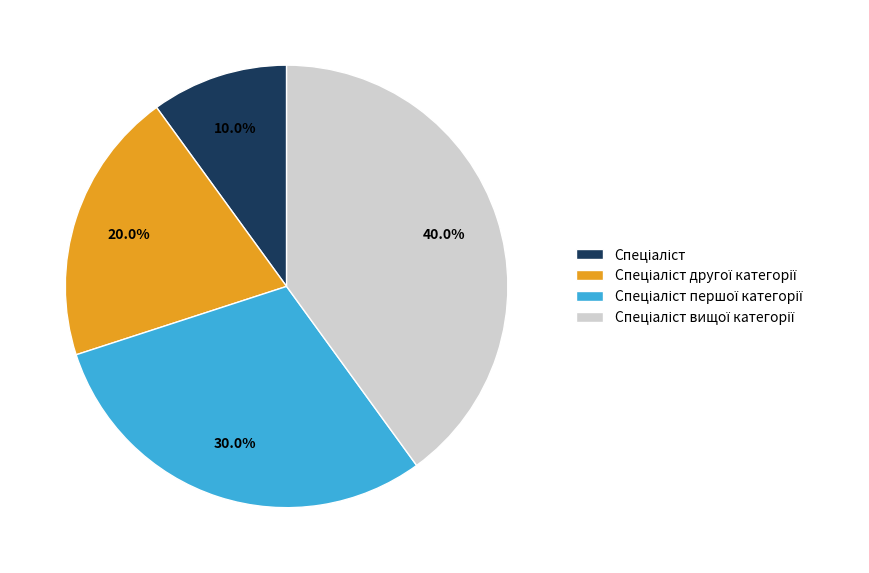

How many segments does this pie chart have?

4